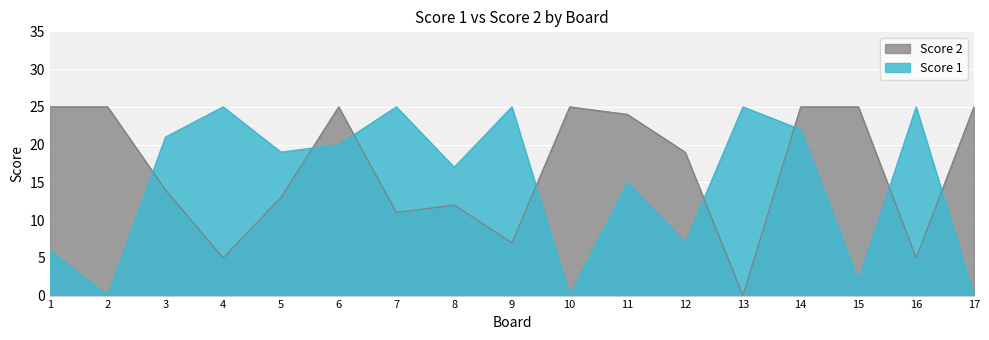

True or false: Score 1 has a value of 25 at 13.

True